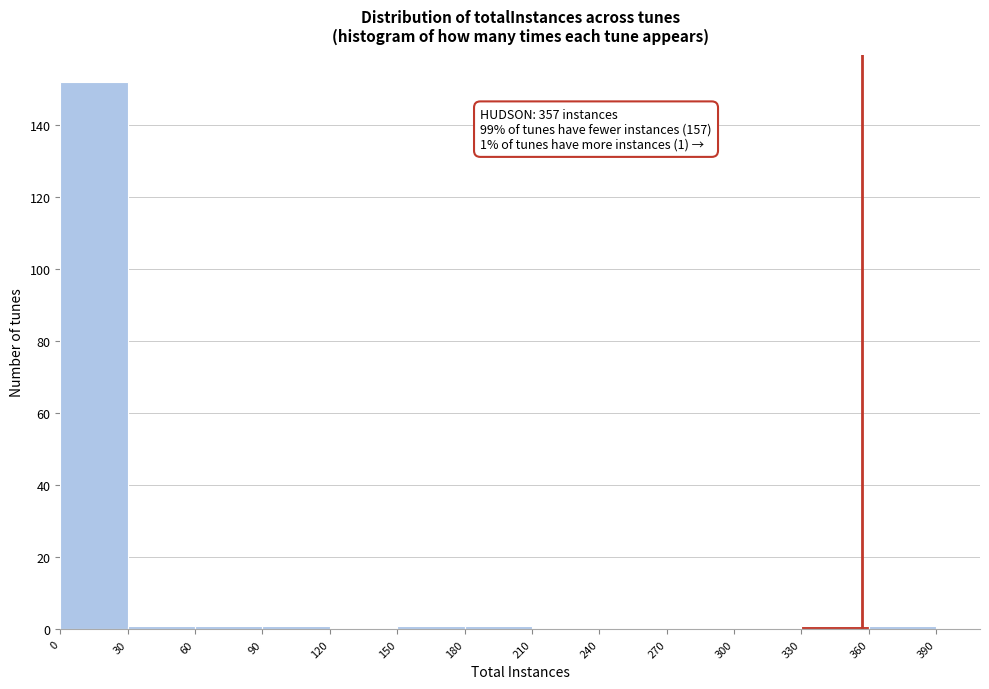

Over which range of the x-axis is the bar tallest?

0 to 30